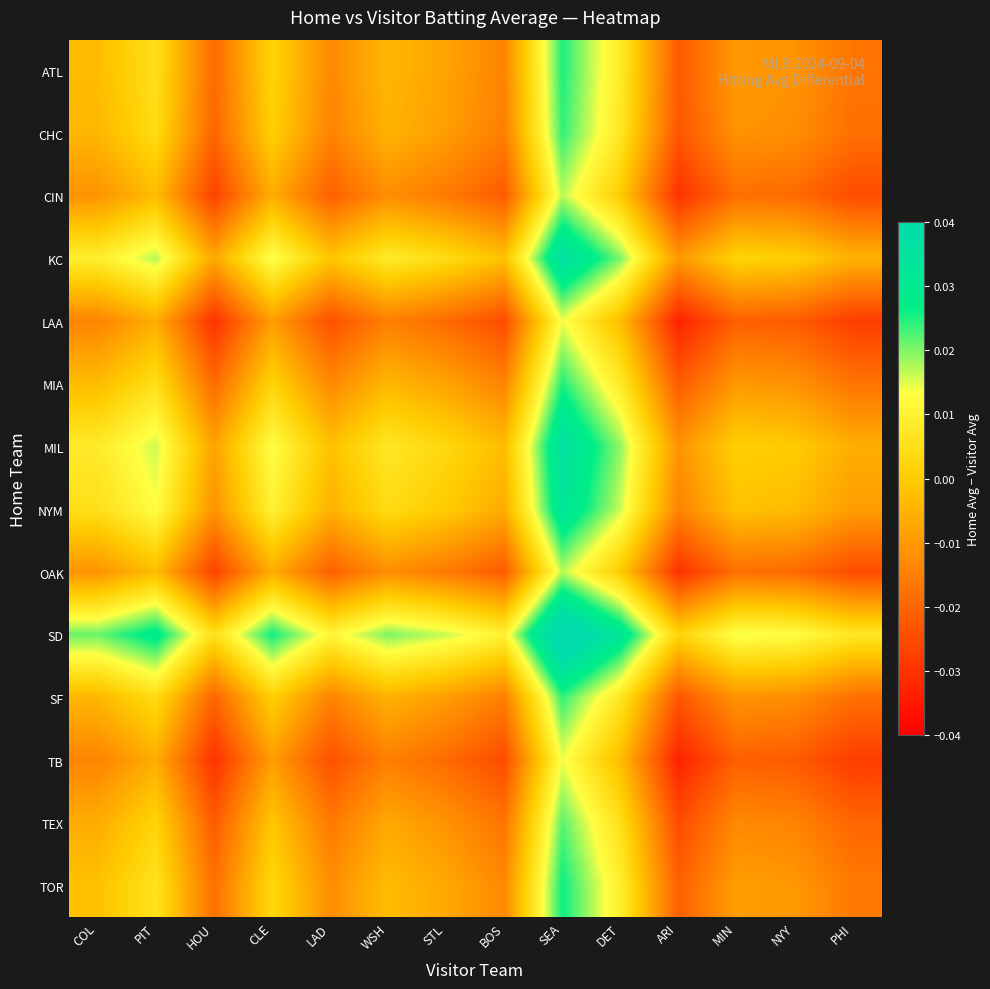

Reading left to right, extract all data points from this chart.

ATL: COL=-0.0	PIT=0.0	HOU=-0.0	CLE=0.0	LAD=-0.0	WSH=-0.0	STL=-0.0	BOS=-0.0	SEA=0.0	DET=0.0	ARI=-0.0	MIN=-0.0	NYY=-0.0	PHI=-0.0
CHC: COL=-0.0	PIT=0.0	HOU=-0.0	CLE=0.0	LAD=-0.0	WSH=-0.0	STL=-0.0	BOS=-0.0	SEA=0.0	DET=0.0	ARI=-0.0	MIN=-0.0	NYY=-0.0	PHI=-0.0
CIN: COL=-0.0	PIT=-0.0	HOU=-0.0	CLE=-0.0	LAD=-0.0	WSH=-0.0	STL=-0.0	BOS=-0.0	SEA=0.0	DET=0.0	ARI=-0.0	MIN=-0.0	NYY=-0.0	PHI=-0.0
KC: COL=0.0	PIT=0.0	HOU=-0.0	CLE=0.0	LAD=-0.0	WSH=0.0	STL=0.0	BOS=-0.0	SEA=0.0	DET=0.0	ARI=-0.0	MIN=0.0	NYY=0.0	PHI=-0.0
LAA: COL=-0.0	PIT=-0.0	HOU=-0.0	CLE=-0.0	LAD=-0.0	WSH=-0.0	STL=-0.0	BOS=-0.0	SEA=0.0	DET=-0.0	ARI=-0.0	MIN=-0.0	NYY=-0.0	PHI=-0.0
MIA: COL=-0.0	PIT=0.0	HOU=-0.0	CLE=0.0	LAD=-0.0	WSH=-0.0	STL=-0.0	BOS=-0.0	SEA=0.0	DET=0.0	ARI=-0.0	MIN=-0.0	NYY=-0.0	PHI=-0.0
MIL: COL=0.0	PIT=0.0	HOU=-0.0	CLE=0.0	LAD=-0.0	WSH=0.0	STL=0.0	BOS=-0.0	SEA=0.0	DET=0.0	ARI=-0.0	MIN=0.0	NYY=0.0	PHI=-0.0
NYM: COL=0.0	PIT=0.0	HOU=-0.0	CLE=0.0	LAD=-0.0	WSH=0.0	STL=0.0	BOS=-0.0	SEA=0.0	DET=0.0	ARI=-0.0	MIN=-0.0	NYY=-0.0	PHI=-0.0
OAK: COL=-0.0	PIT=-0.0	HOU=-0.0	CLE=-0.0	LAD=-0.0	WSH=-0.0	STL=-0.0	BOS=-0.0	SEA=0.0	DET=0.0	ARI=-0.0	MIN=-0.0	NYY=-0.0	PHI=-0.0
SD: COL=0.0	PIT=0.0	HOU=0.0	CLE=0.0	LAD=0.0	WSH=0.0	STL=0.0	BOS=0.0	SEA=0.0	DET=0.0	ARI=0.0	MIN=0.0	NYY=0.0	PHI=0.0
SF: COL=-0.0	PIT=0.0	HOU=-0.0	CLE=0.0	LAD=-0.0	WSH=-0.0	STL=-0.0	BOS=-0.0	SEA=0.0	DET=0.0	ARI=-0.0	MIN=-0.0	NYY=-0.0	PHI=-0.0
TB: COL=-0.0	PIT=-0.0	HOU=-0.0	CLE=-0.0	LAD=-0.0	WSH=-0.0	STL=-0.0	BOS=-0.0	SEA=0.0	DET=-0.0	ARI=-0.0	MIN=-0.0	NYY=-0.0	PHI=-0.0
TEX: COL=-0.0	PIT=0.0	HOU=-0.0	CLE=-0.0	LAD=-0.0	WSH=-0.0	STL=-0.0	BOS=-0.0	SEA=0.0	DET=0.0	ARI=-0.0	MIN=-0.0	NYY=-0.0	PHI=-0.0
TOR: COL=-0.0	PIT=0.0	HOU=-0.0	CLE=0.0	LAD=-0.0	WSH=-0.0	STL=-0.0	BOS=-0.0	SEA=0.0	DET=0.0	ARI=-0.0	MIN=-0.0	NYY=-0.0	PHI=-0.0